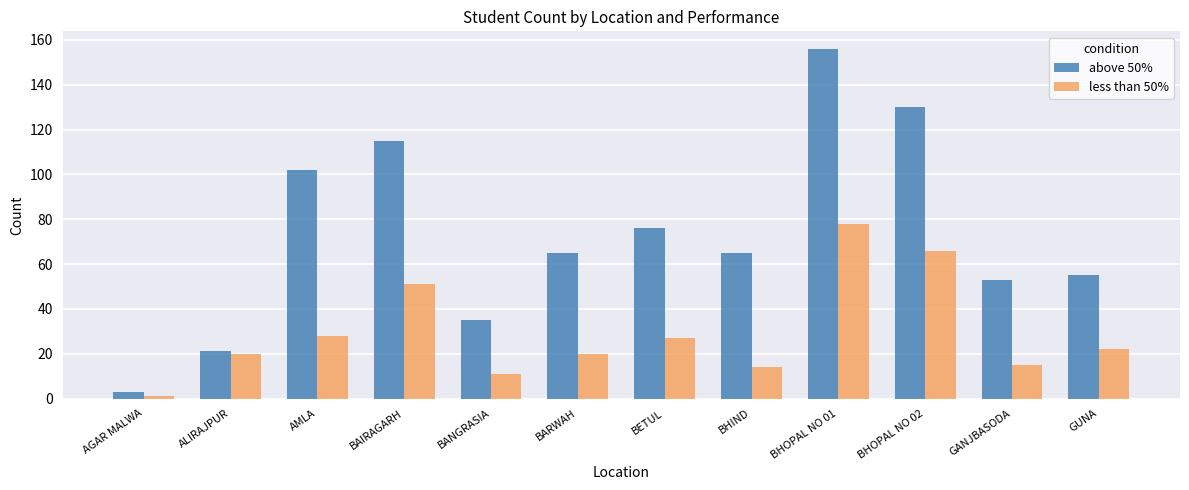

At GUNA, list the series in order from largest to smallest.

above 50%, less than 50%